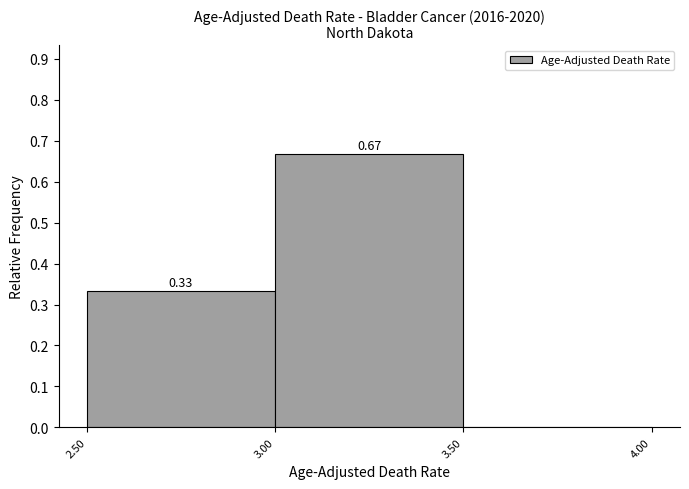

Which range on the x-axis has the tallest bar?

3.00 to 3.50